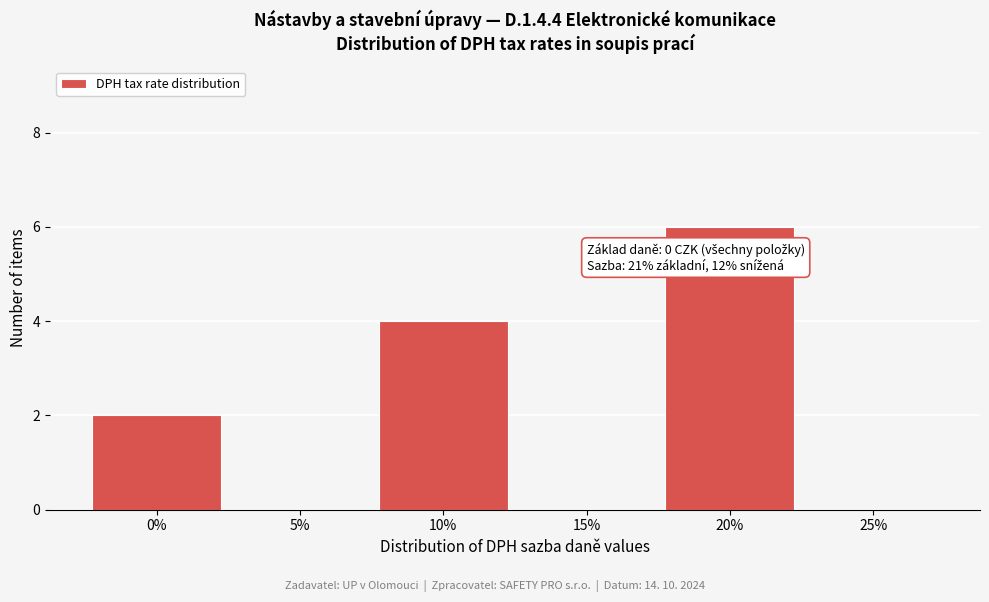

Reading right to left, what are all the values shown in this chart?

25%=0	20%=6	15%=0	10%=4	5%=0	0%=2